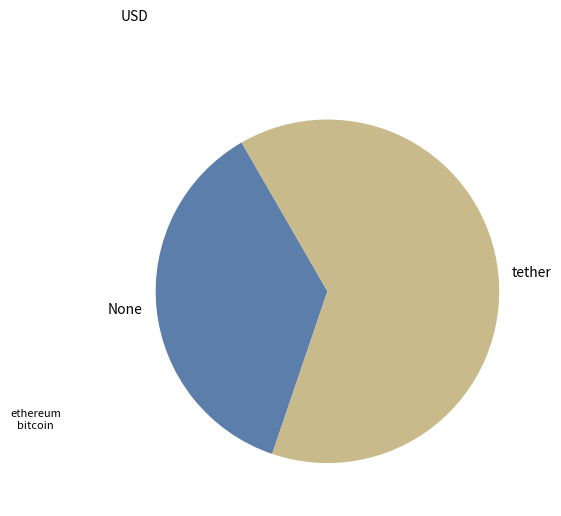

Which category has the biggest portion of the pie?

tether